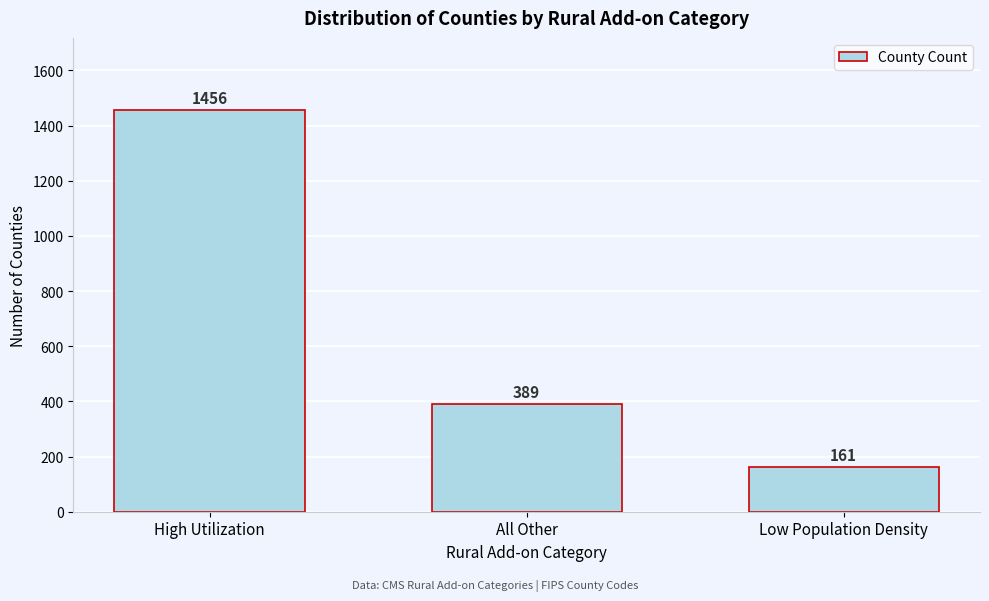

Reading right to left, list all the values displayed in this chart.

161	389	1456